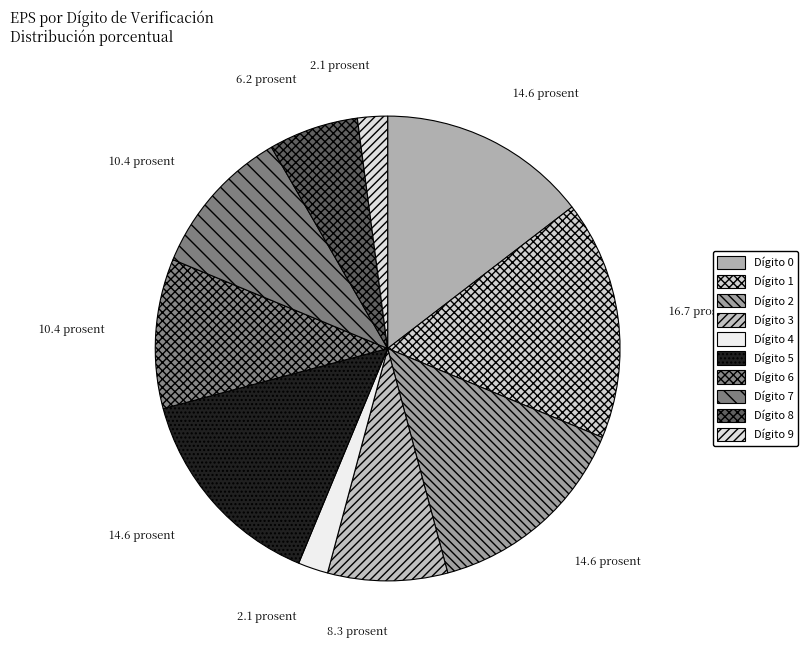

Which slice is the largest?

Dígito 1